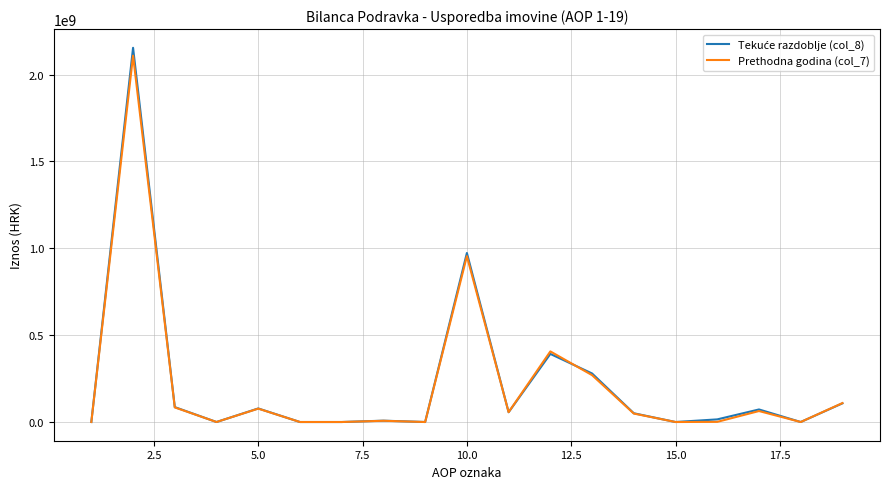

What is the maximum value shown in the chart?

2154637732